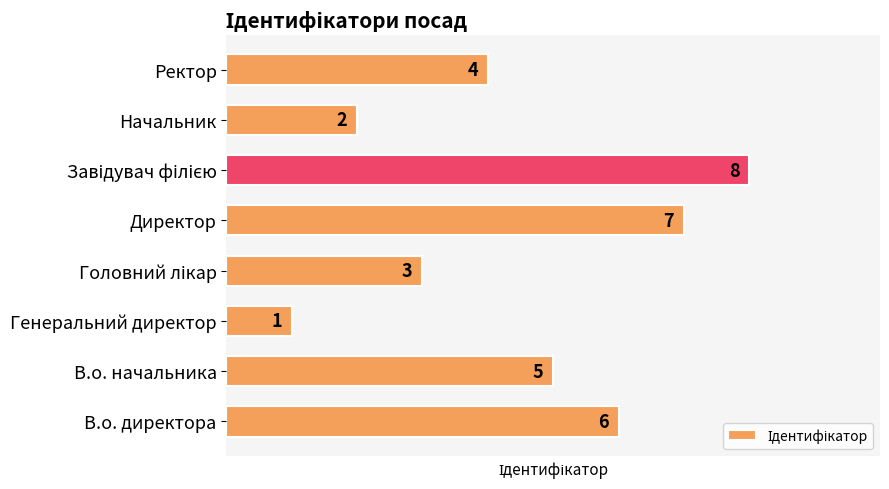

What is the minimum value shown in the chart?

1